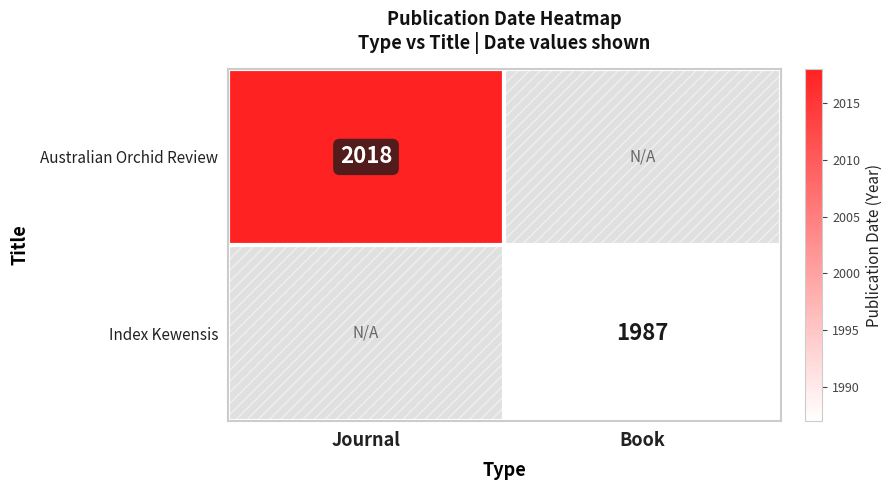

The Australian Orchid Review series shows 3160 at Journal. True or false?

False